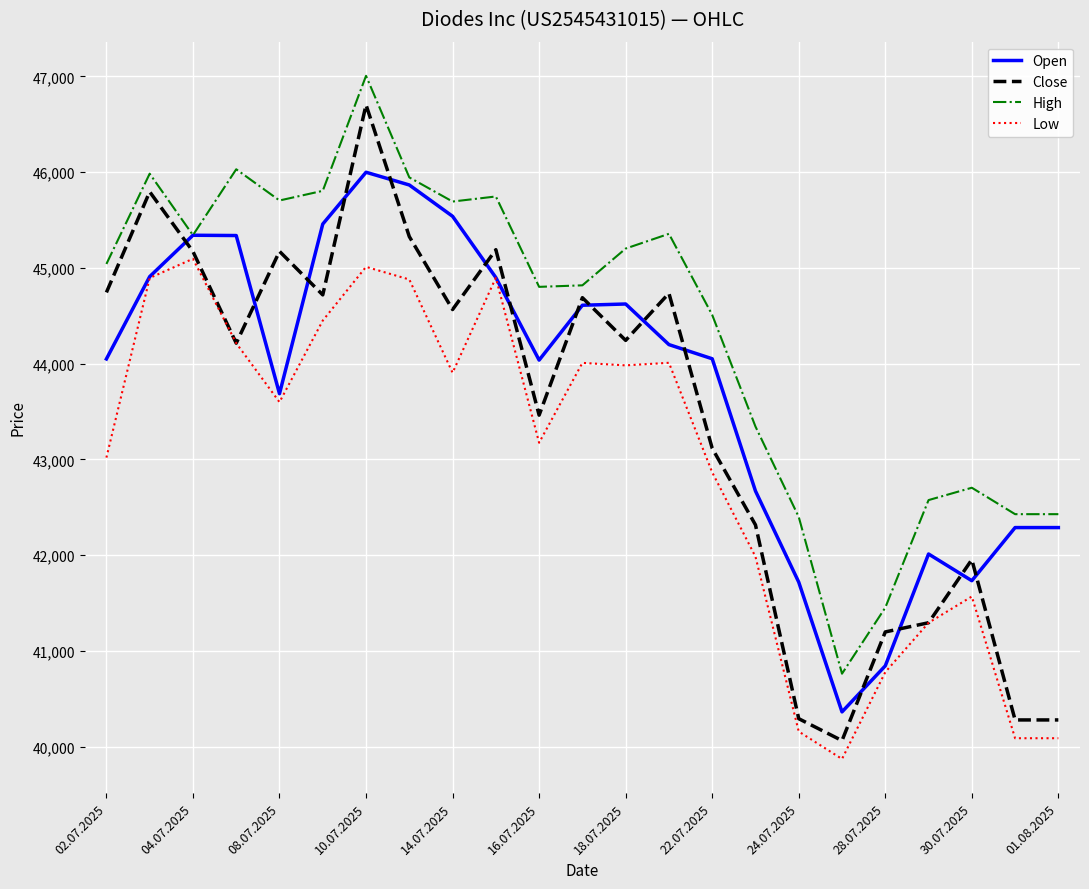

Which series has the widest spread of values?

Close